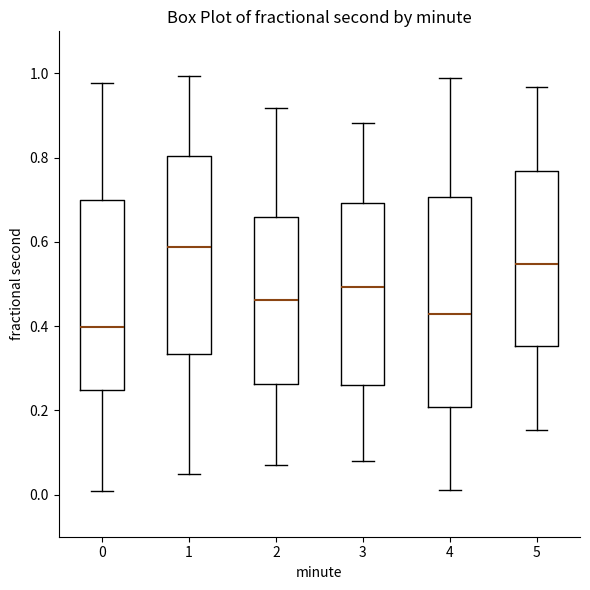

Where does the median line of the box at x = 5 sit on the y-axis? The values are not printed on the chart, so give them approximately, as read against the axis.

0.54